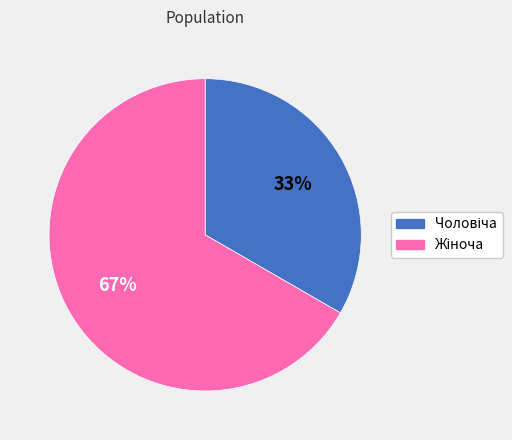

Count the number of slices in the pie.

2